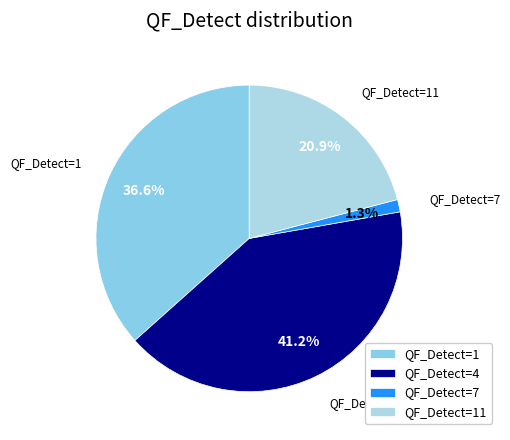

What is the ratio of the value at QF_Detect=1 to the value at QF_Detect=4?

0.9